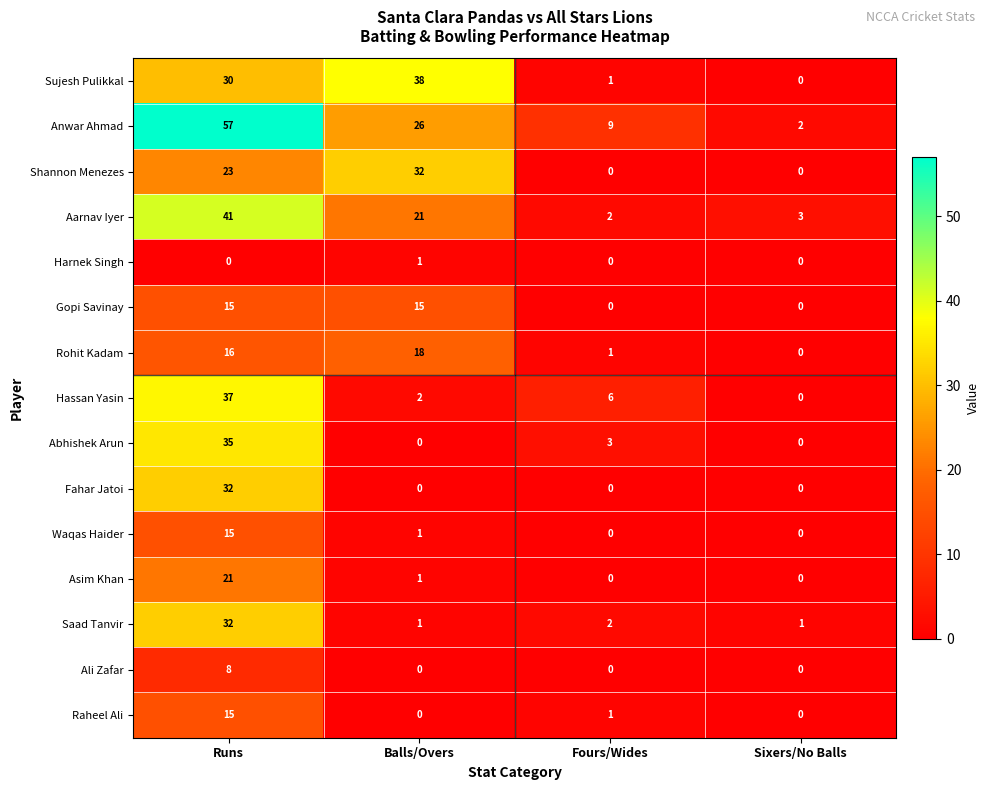

At which label does Shannon Menezes reach its peak?

Balls/Overs